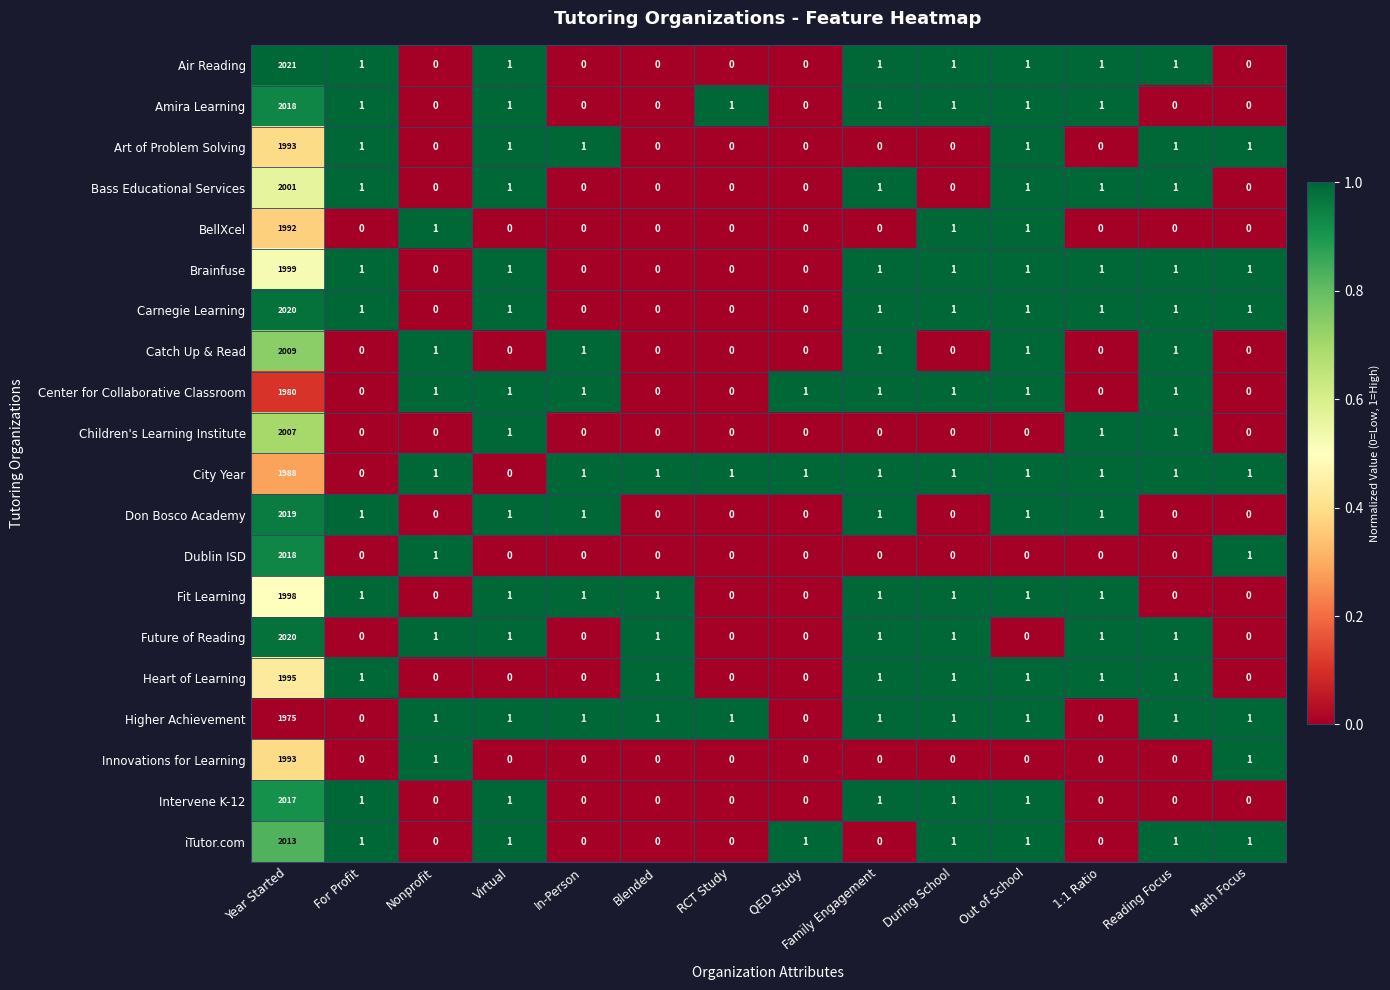

What is the average value of the Bass Educational Services series?

143